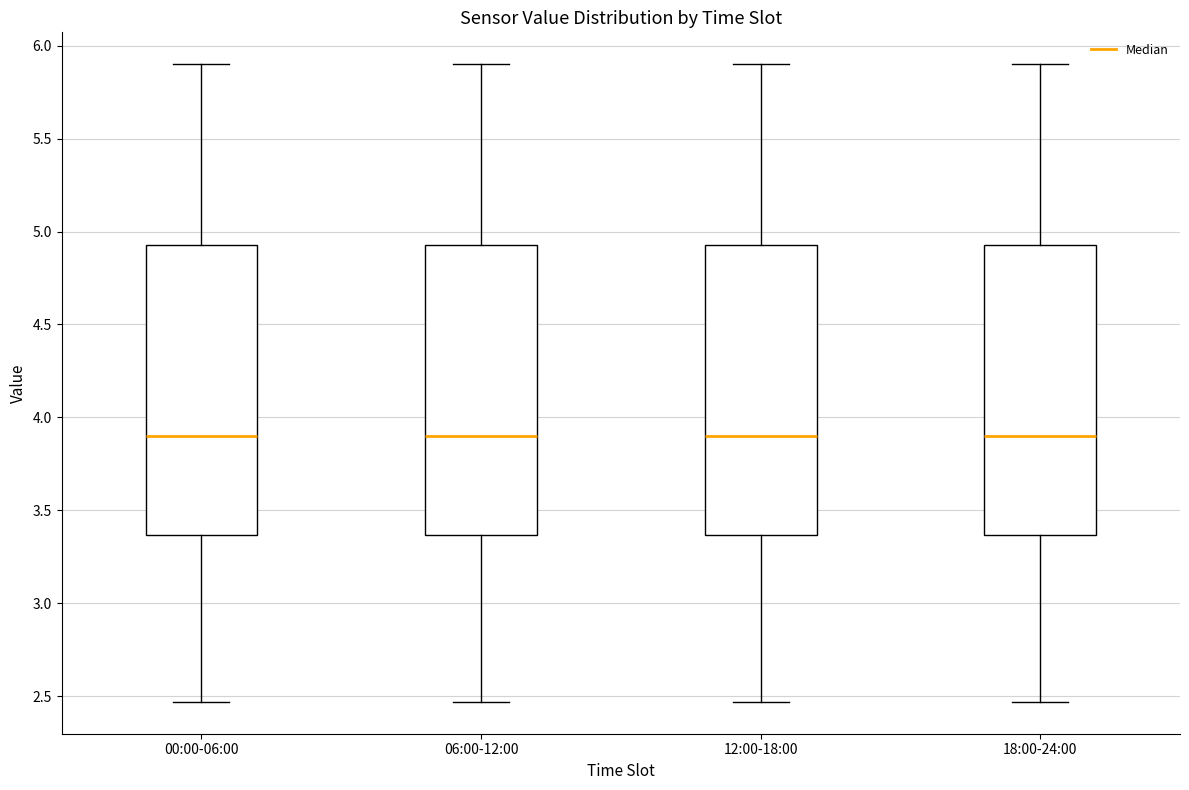

Reading left to right, transcribe this box plot: for each box, give where its median line is, the range the box spans, and where its two whiskers end, as read against the y-axis. The values are not printed on the chart, so give them approximately, as read against the axis.

00:00-06:00: median 3.90, box 3.35 to 4.95, whiskers 2.45 to 5.90
06:00-12:00: median 3.90, box 3.35 to 4.95, whiskers 2.45 to 5.90
12:00-18:00: median 3.90, box 3.35 to 4.95, whiskers 2.45 to 5.90
18:00-24:00: median 3.90, box 3.35 to 4.95, whiskers 2.45 to 5.90